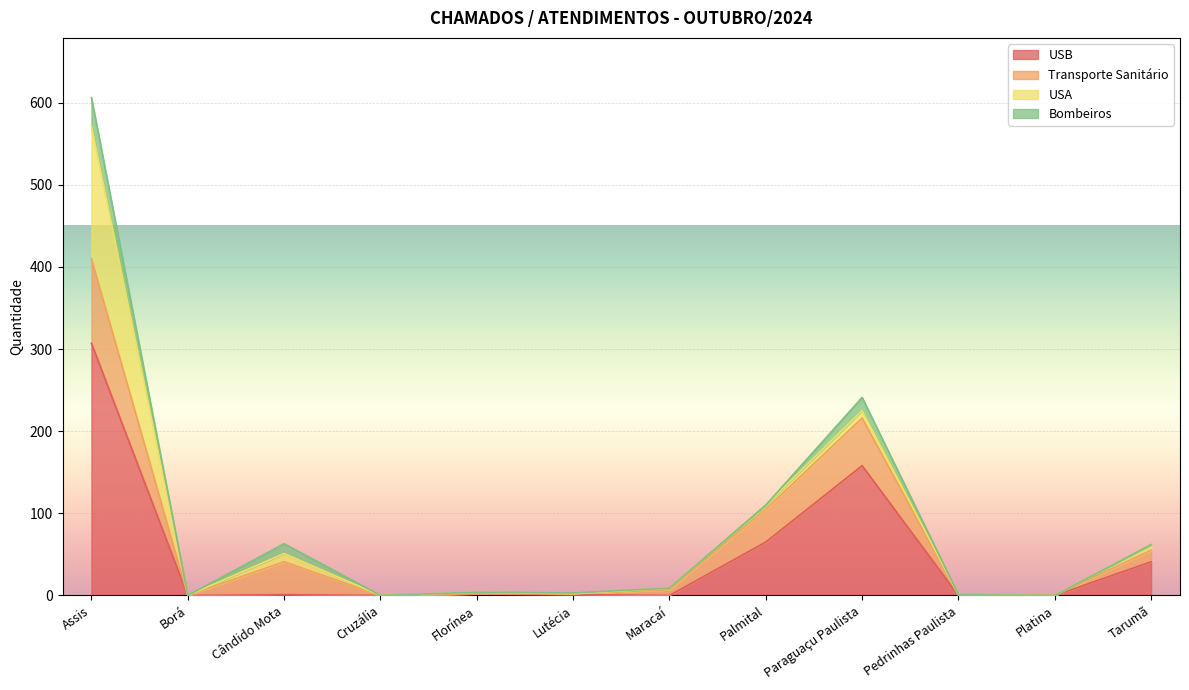

Reading right to left, list all the values displayed in this chart.

USB: Tarumã=41	Platina=0	Pedrinhas Paulista=0	Paraguaçu Paulista=158	Palmital=65	Maracaí=0	Lutécia=1	Florínea=2	Cruzália=0	Cândido Mota=1	Borá=0	Assis=307
Transporte Sanitário: Tarumã=14	Platina=0	Pedrinhas Paulista=0	Paraguaçu Paulista=58	Palmital=40	Maracaí=7	Lutécia=1	Florínea=0	Cruzália=0	Cândido Mota=40	Borá=0	Assis=103
USA: Tarumã=7	Platina=0	Pedrinhas Paulista=1	Paraguaçu Paulista=9	Palmital=5	Maracaí=2	Lutécia=0	Florínea=2	Cruzália=0	Cândido Mota=10	Borá=0	Assis=162
Bombeiros: Tarumã=0	Platina=0	Pedrinhas Paulista=0	Paraguaçu Paulista=16	Palmital=0	Maracaí=0	Lutécia=1	Florínea=0	Cruzália=0	Cândido Mota=12	Borá=0	Assis=34